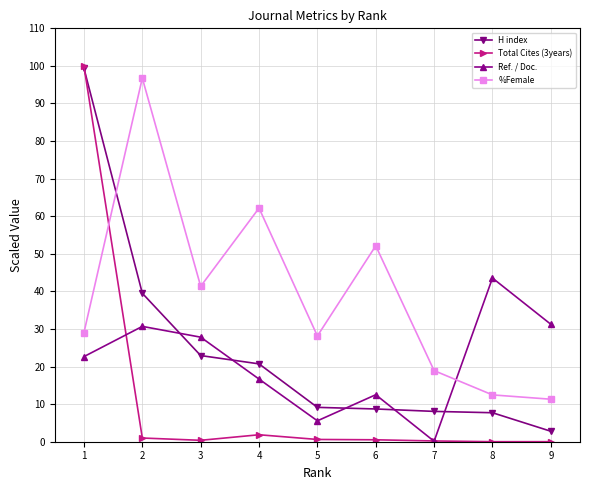

In Ref. / Doc., how many points are lower than both neighbors (excluding endpoints)?

2